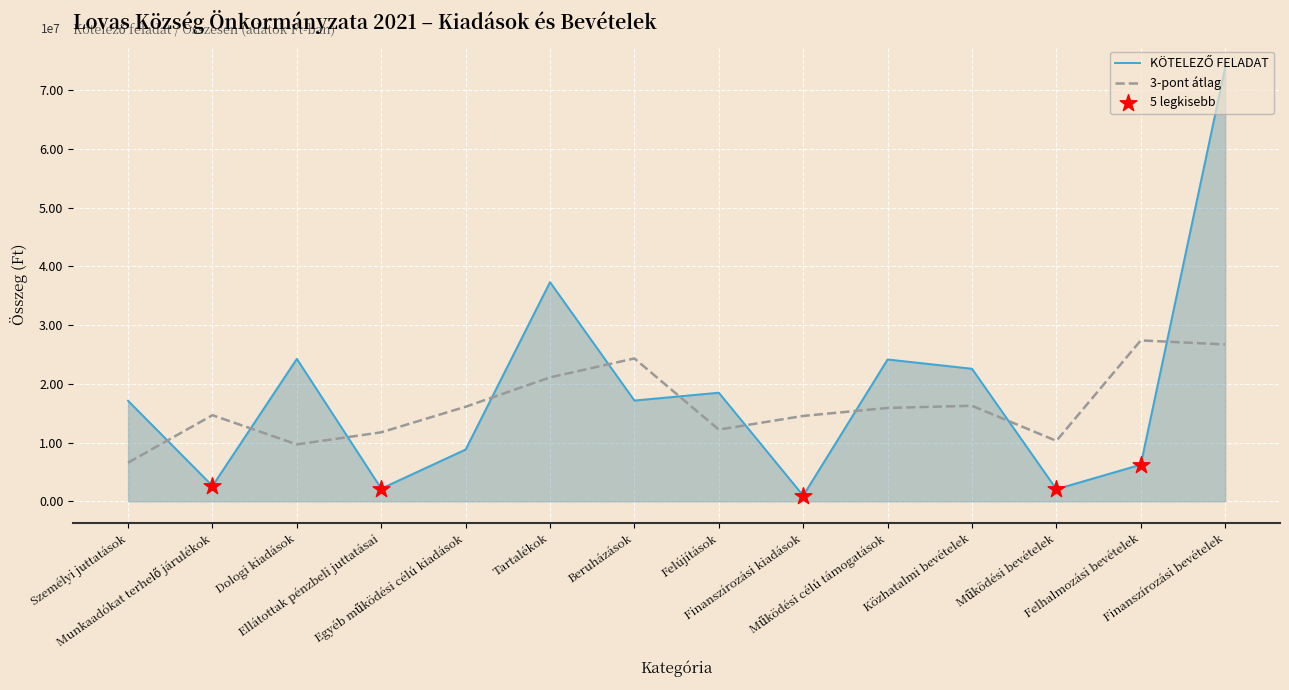

What is the ratio of the value at Finanszírozási kiadások to the value at Munkaadókat terhelő járulékok?

0.4